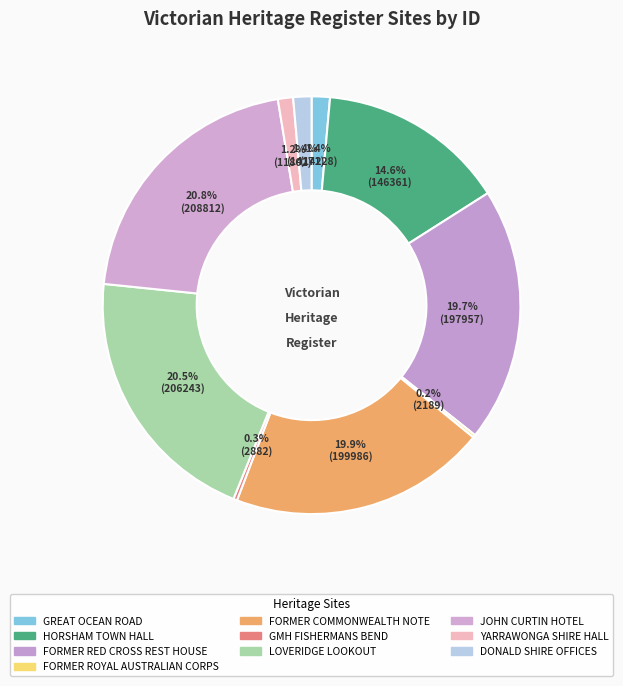

What percentage is NOT represented by GREAT OCEAN ROAD?

98.6%